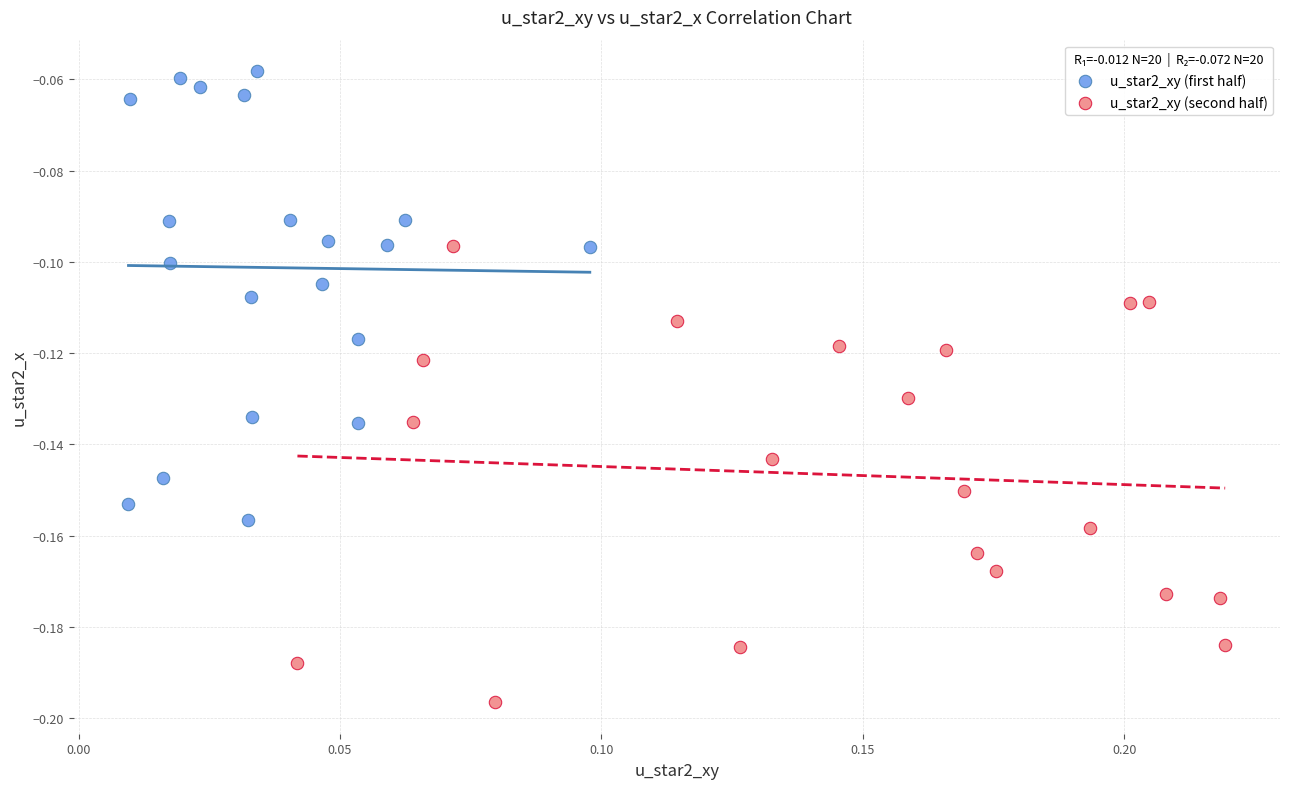

Which series reaches the maximum Y coordinate?

u_star2_xy (first half)